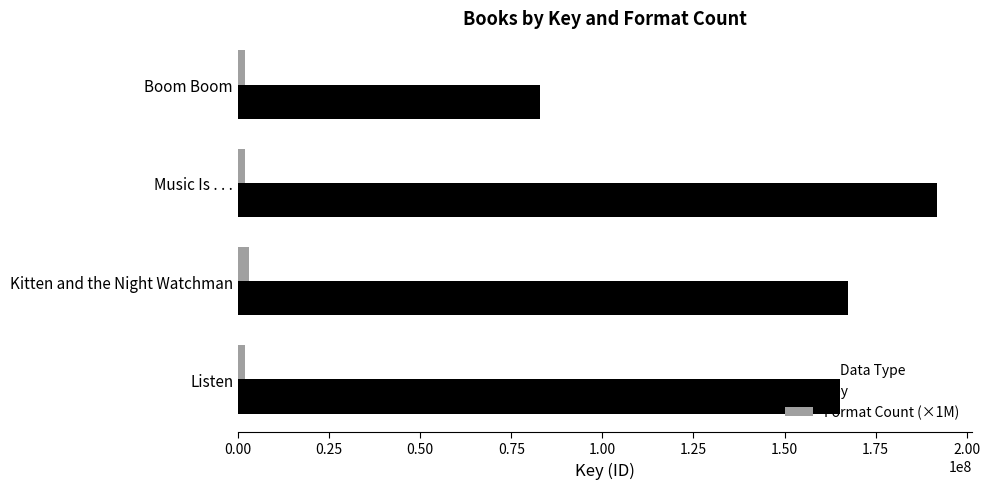

Which series changed the most between Kitten and the Night Watchman and Music Is . . .?

Key